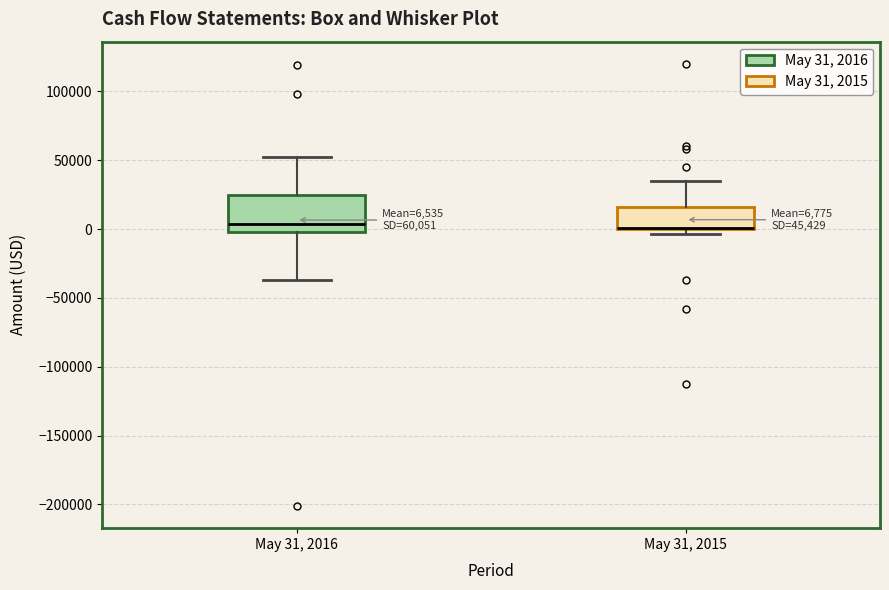

Which box is the tallest, from its lower edge to its upper edge?

May 31, 2016